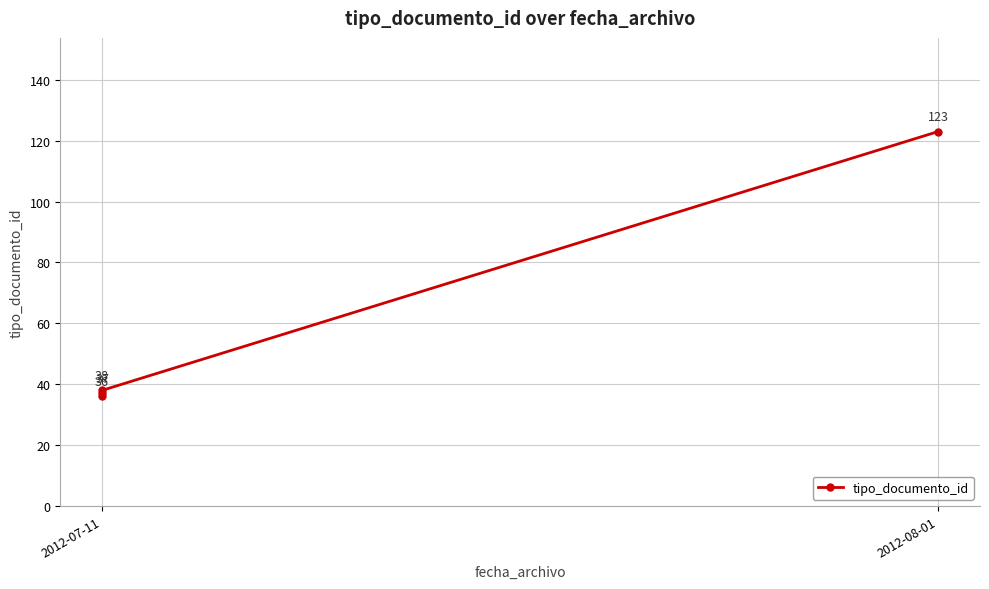

At which category does the chart reach its minimum across all series?

2012-07-11